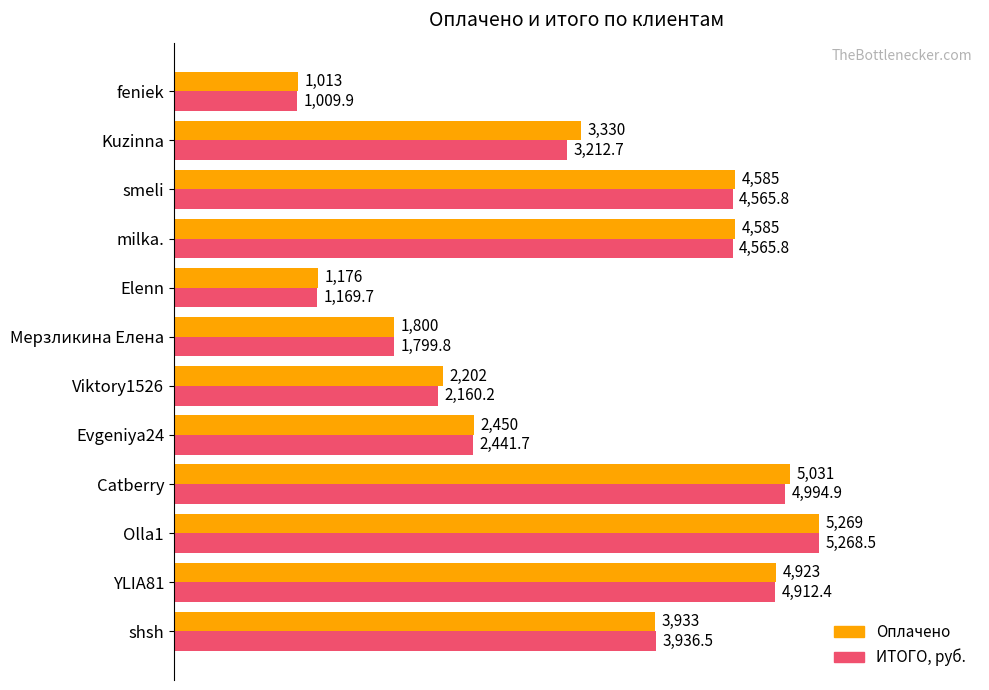

At how many categories does at least one series exceed 4262?

5